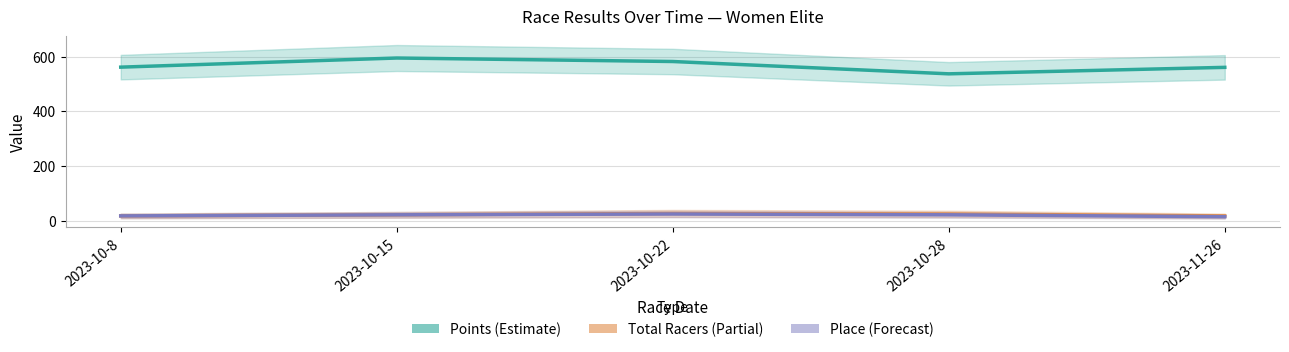

What is the total value across all series at 2023-10-8?

596.0